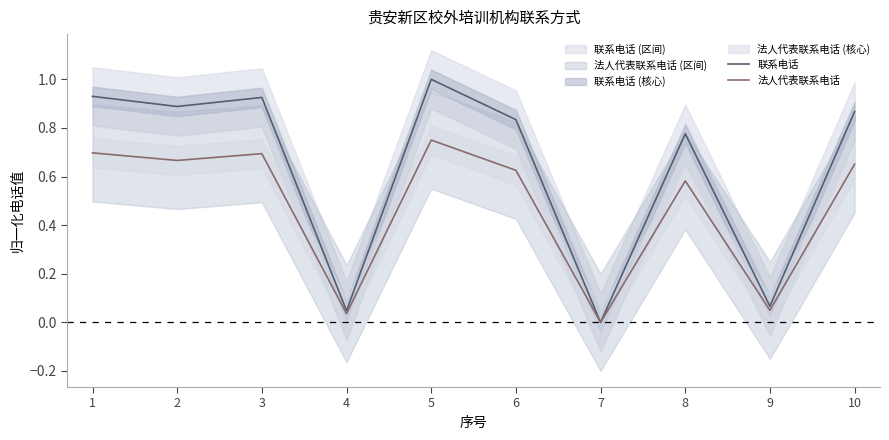

At which label does 法人代表联系电话 reach its minimum?

7